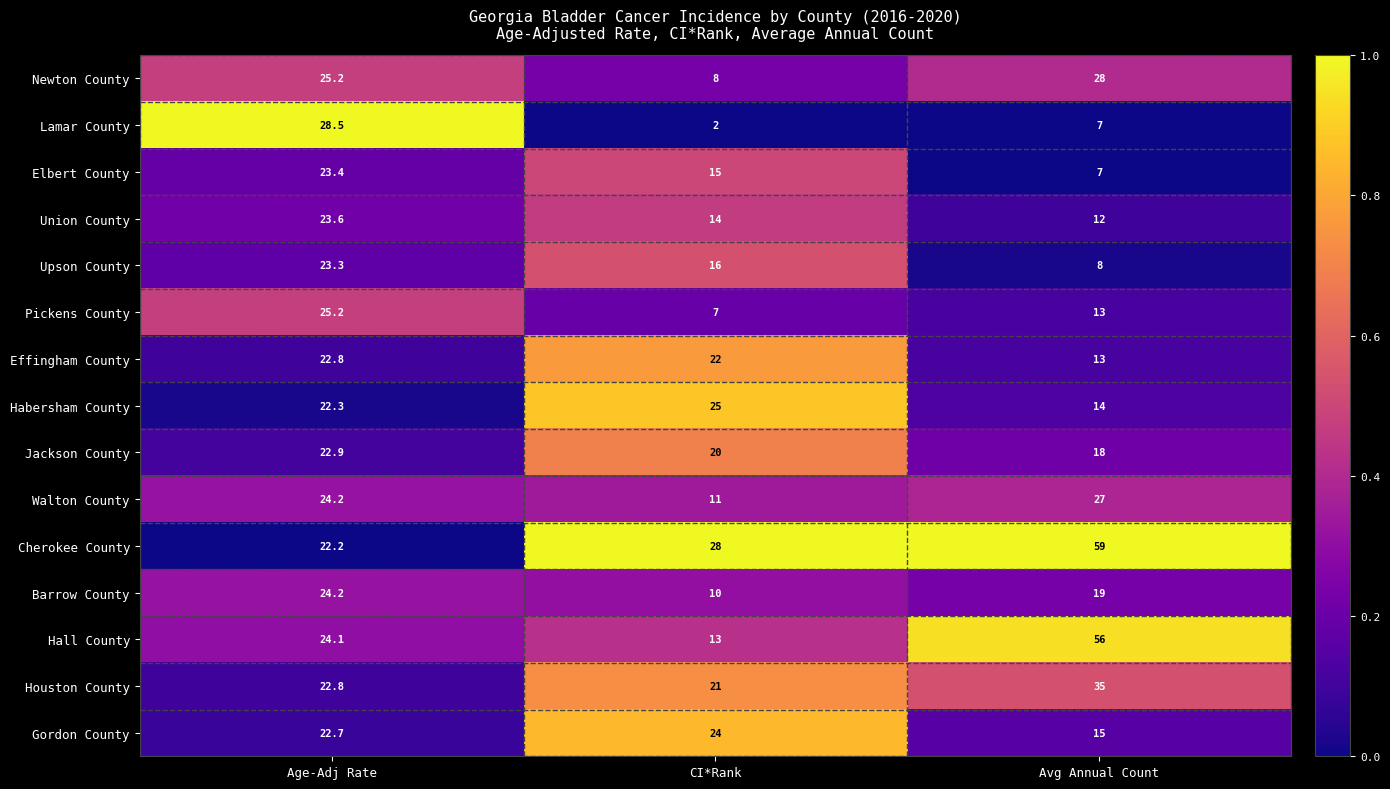

Between CI*Rank and Avg Annual Count, which series saw the biggest shift?

Hall County